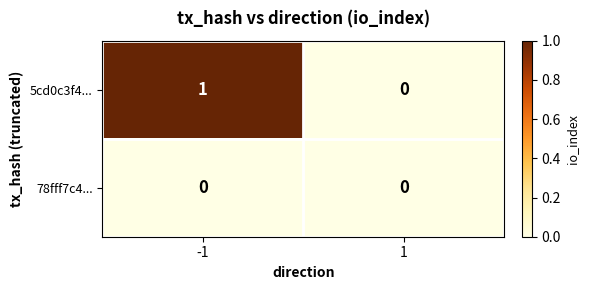

List the series in order of their peak value, lowest first.

78fff7c4..., 5cd0c3f4...